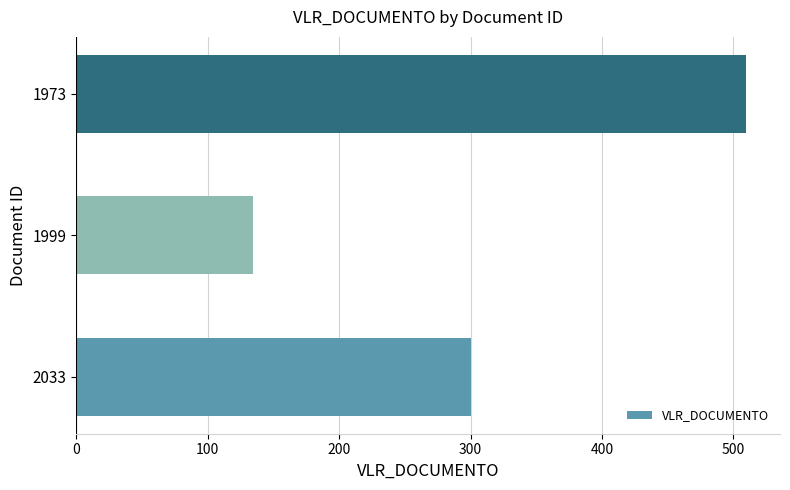

What is the change in value from 2033 to 1973?

+210.0